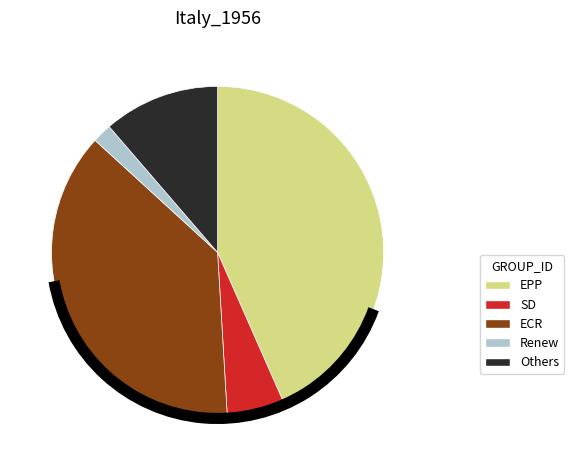

Rank the categories by value from lowest to highest.

Renew, SD, Others, ECR, EPP